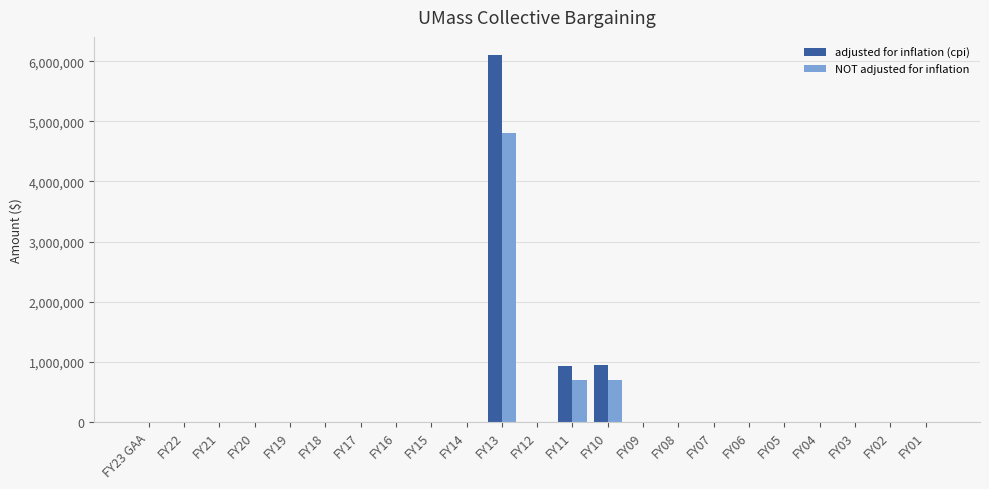

How many groups of bars are there?

23